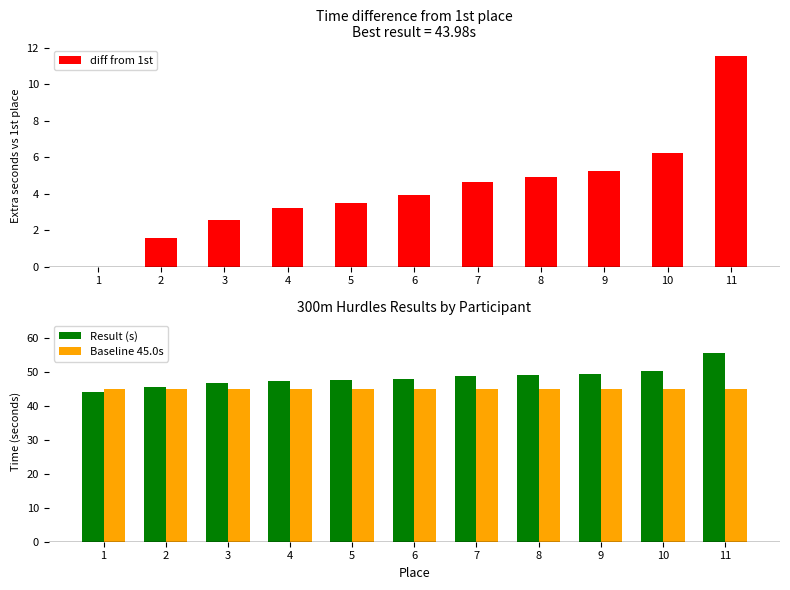

True or false: Result (s) has a value of 55.5 at 11.

True